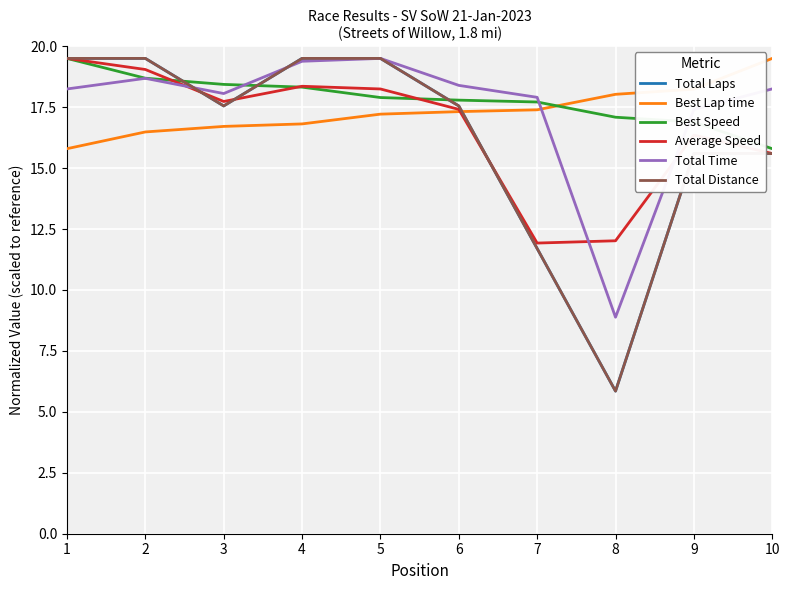

At how many categories does at least one series exceed 11?

10